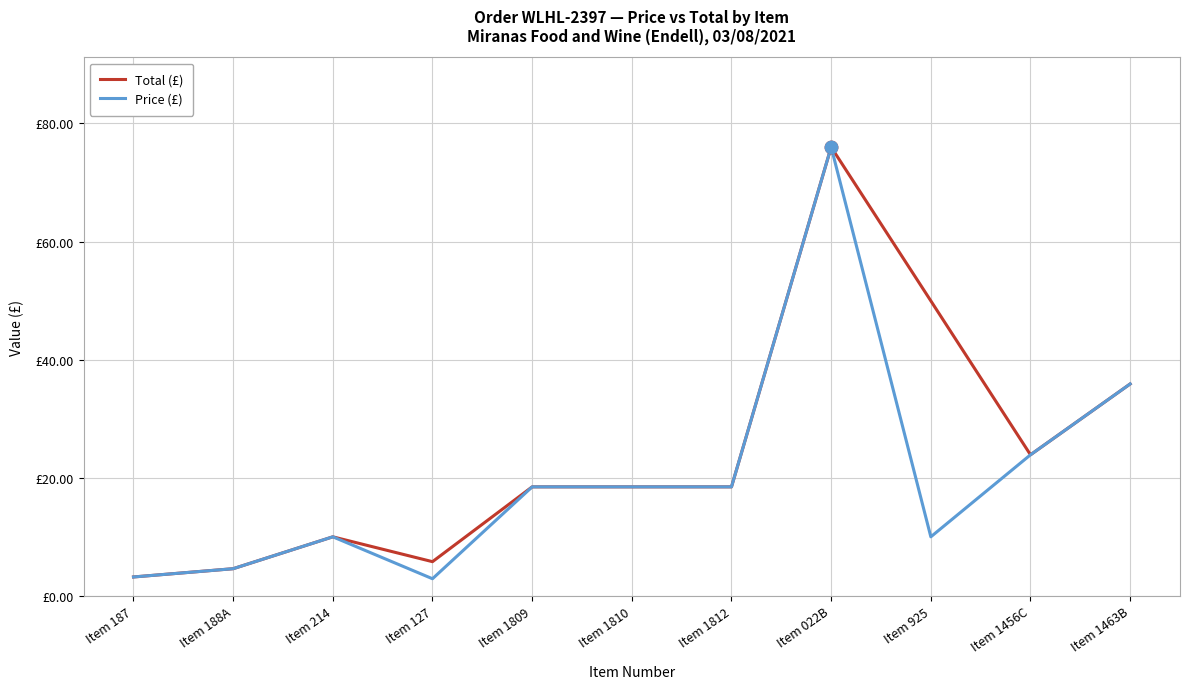

What is the total value across all series at Item 1809?

36.9